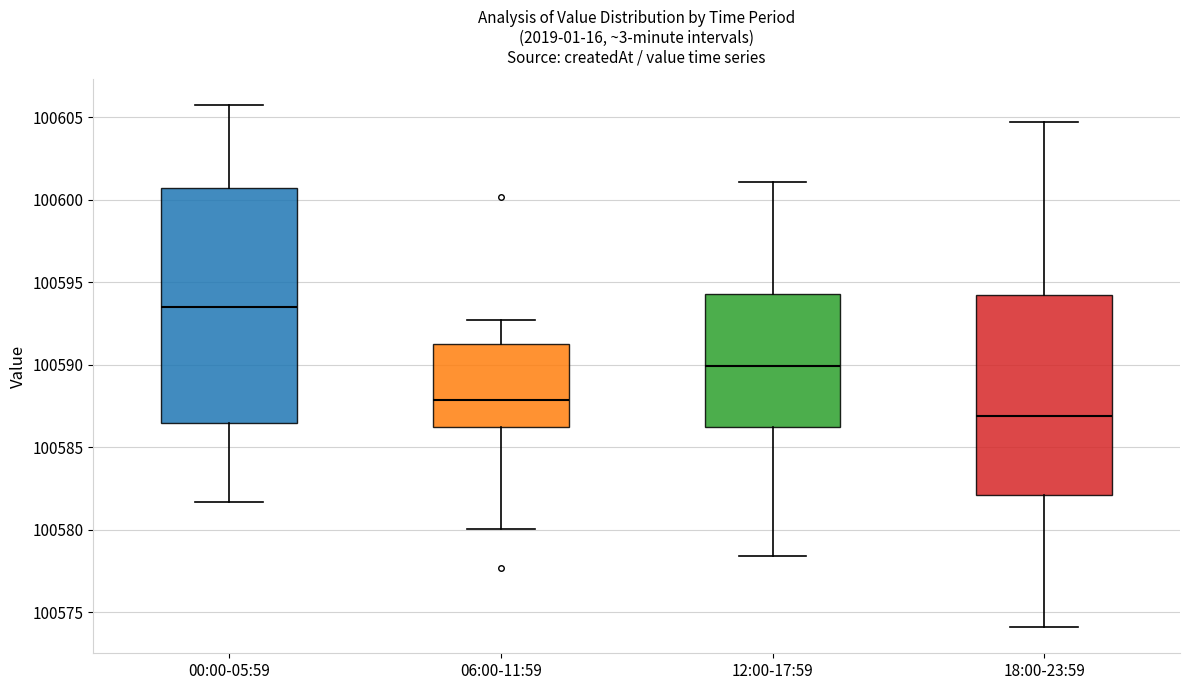

Reading left to right, transcribe this box plot: for each box, give where its median line is, the range the box spans, and where its two whiskers end, as read against the y-axis. The values are not printed on the chart, so give them approximately, as read against the axis.

00:00-05:59: median 100593.5, box 100586.5 to 100600.5, whiskers 100581.5 to 100606.0
06:00-11:59: median 100588.0, box 100586.0 to 100591.0, whiskers 100580.0 to 100592.5
12:00-17:59: median 100590.0, box 100586.0 to 100594.5, whiskers 100578.5 to 100601.0
18:00-23:59: median 100587.0, box 100582.0 to 100594.0, whiskers 100574.0 to 100604.5